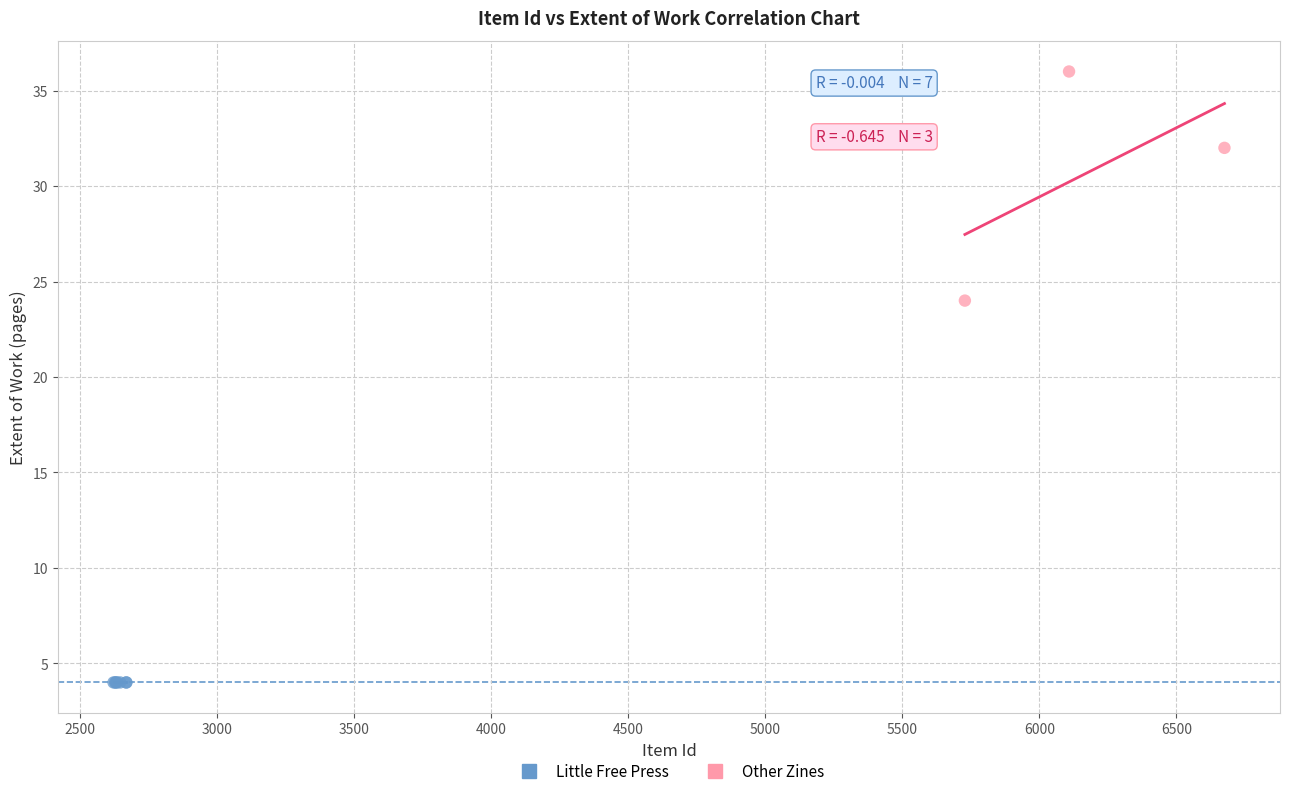

Which series reaches the minimum Y coordinate?

Little Free Press